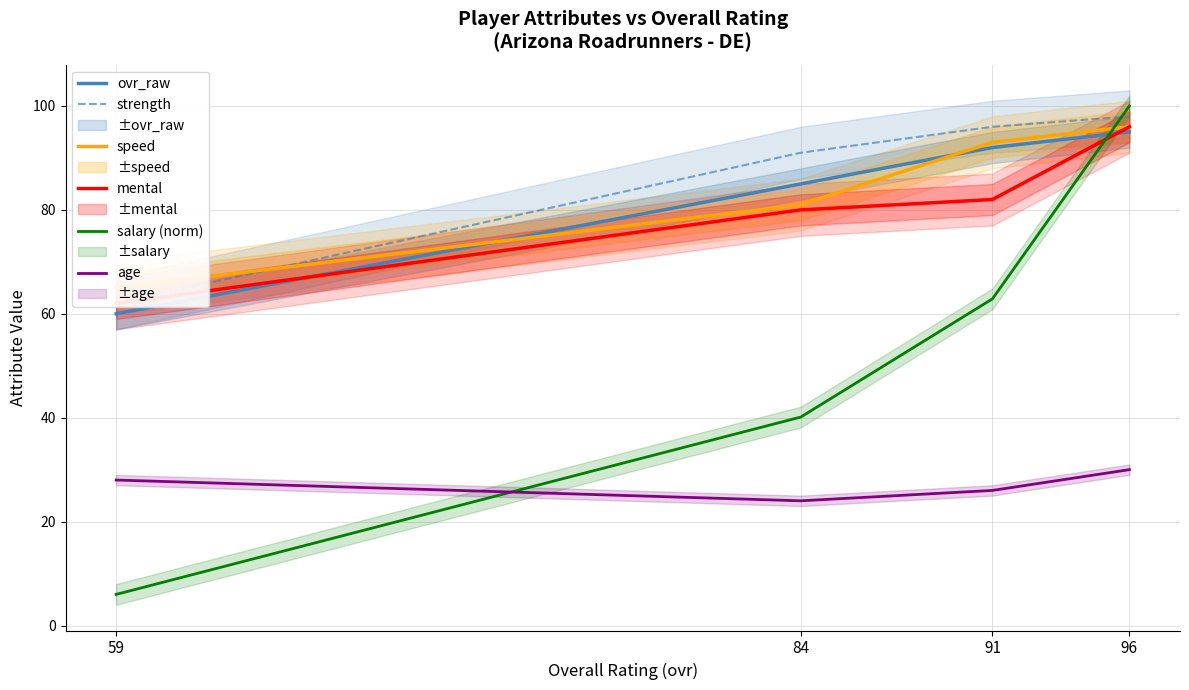

Which series ends up on top after the final intersection of salary (norm) and age?

salary (norm)